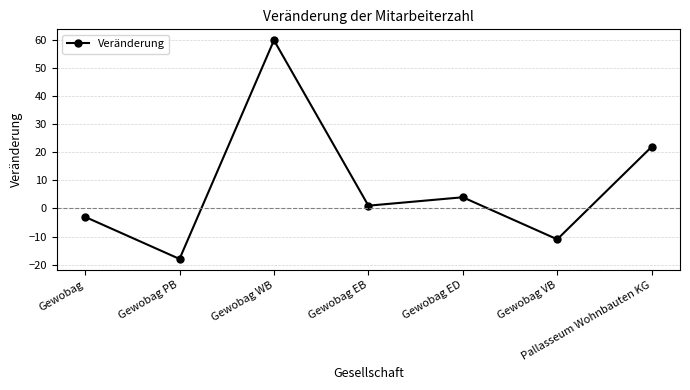

Which category has the highest value across all series?

Gewobag WB